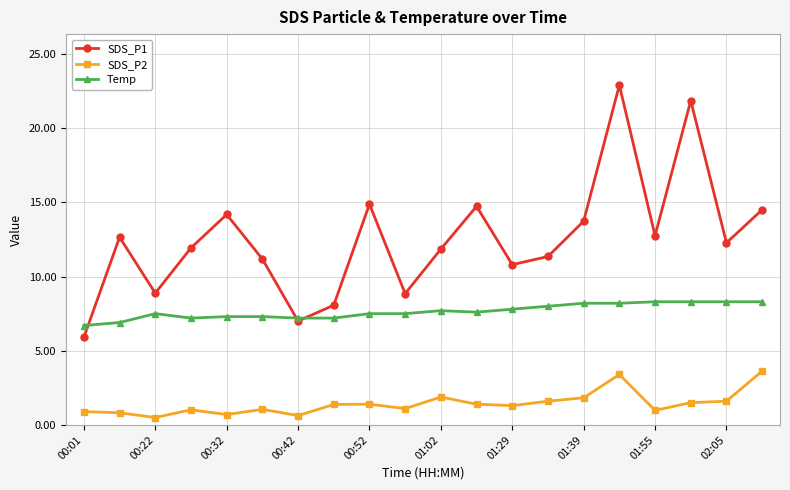

Which series has the largest range (max minus min)?

SDS_P1